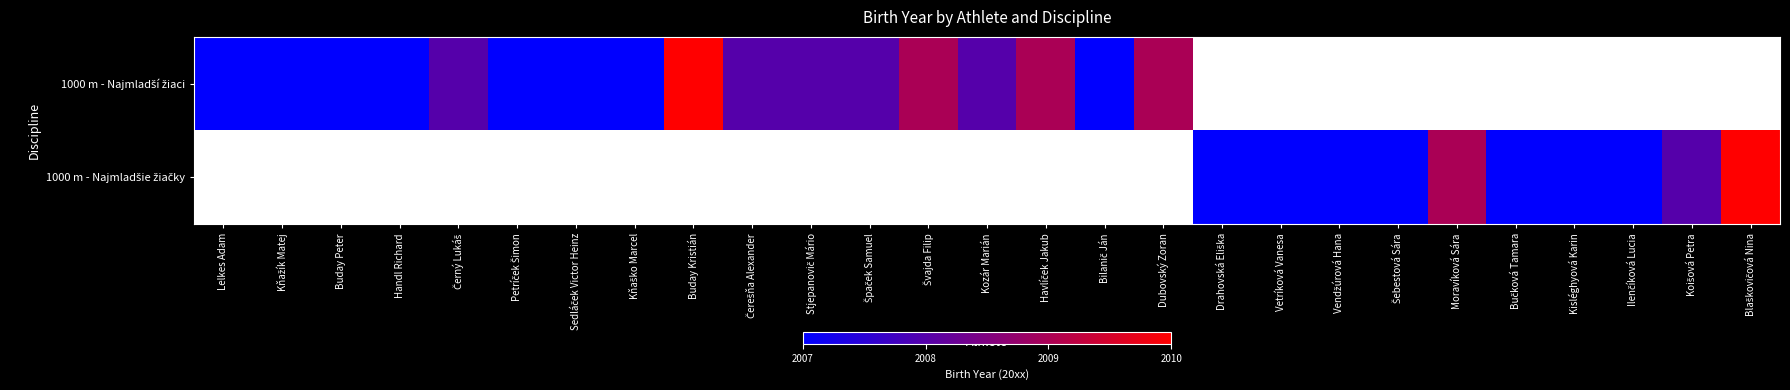

Which category has the highest value in the 1000 m - Najmladší žiaci series?

Buday Kristián